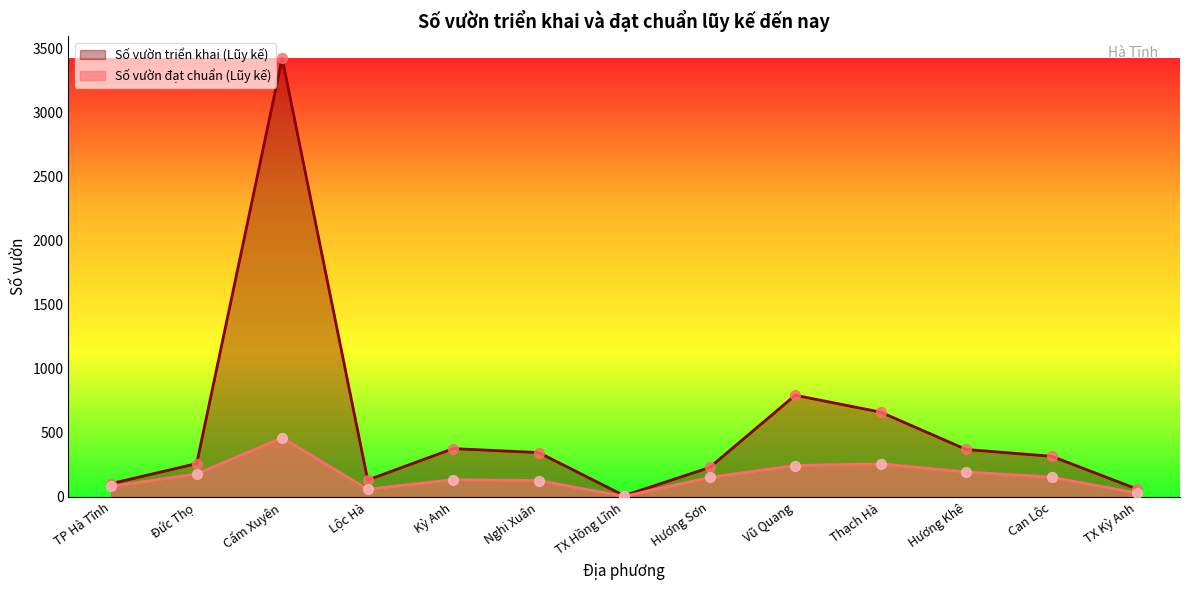

Is the value of Số vườn triển khai (Lũy kế) at TX Hồng Lĩnh greater than the value of Số vườn đạt chuẩn (Lũy kế) at Đức Thọ?

No